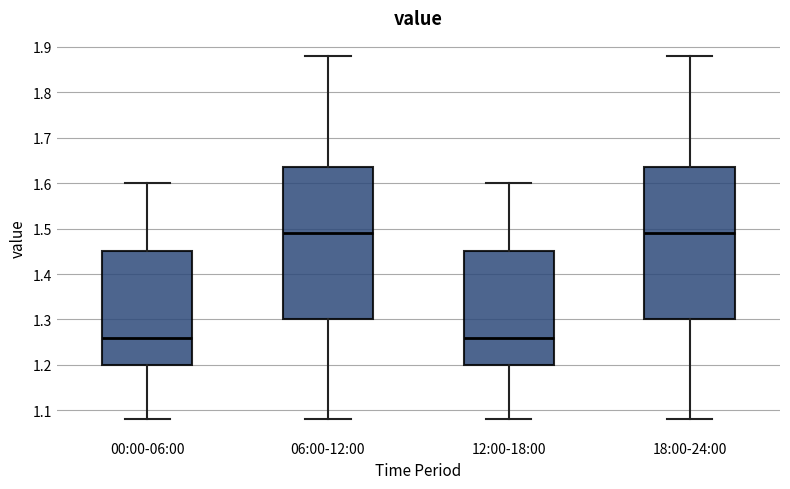

Reading left to right, read every box against the y-axis: the position of its median line, the range the box covers, and the ends of its whiskers. The values are not printed on the chart, so give them approximately, as read against the axis.

00:00-06:00: median 1.26, box 1.20 to 1.45, whiskers 1.08 to 1.60
06:00-12:00: median 1.49, box 1.30 to 1.64, whiskers 1.08 to 1.88
12:00-18:00: median 1.26, box 1.20 to 1.45, whiskers 1.08 to 1.60
18:00-24:00: median 1.49, box 1.30 to 1.64, whiskers 1.08 to 1.88